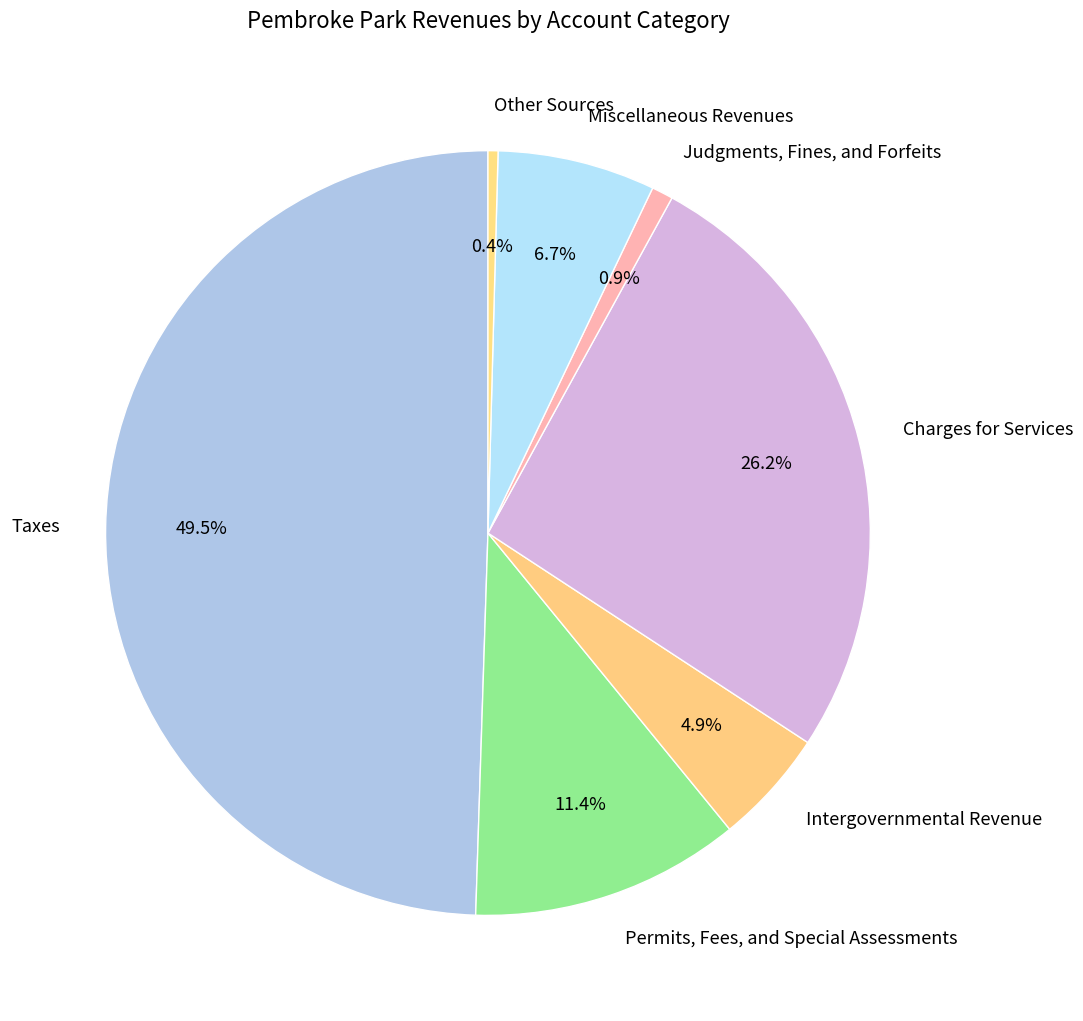

What percentage is NOT represented by Judgments, Fines, and Forfeits?

99.1%